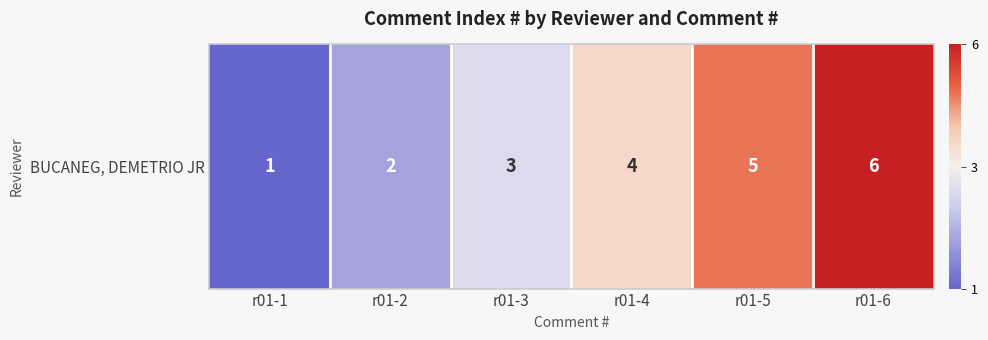

Is it true that the value at r01-6 is 3?

False